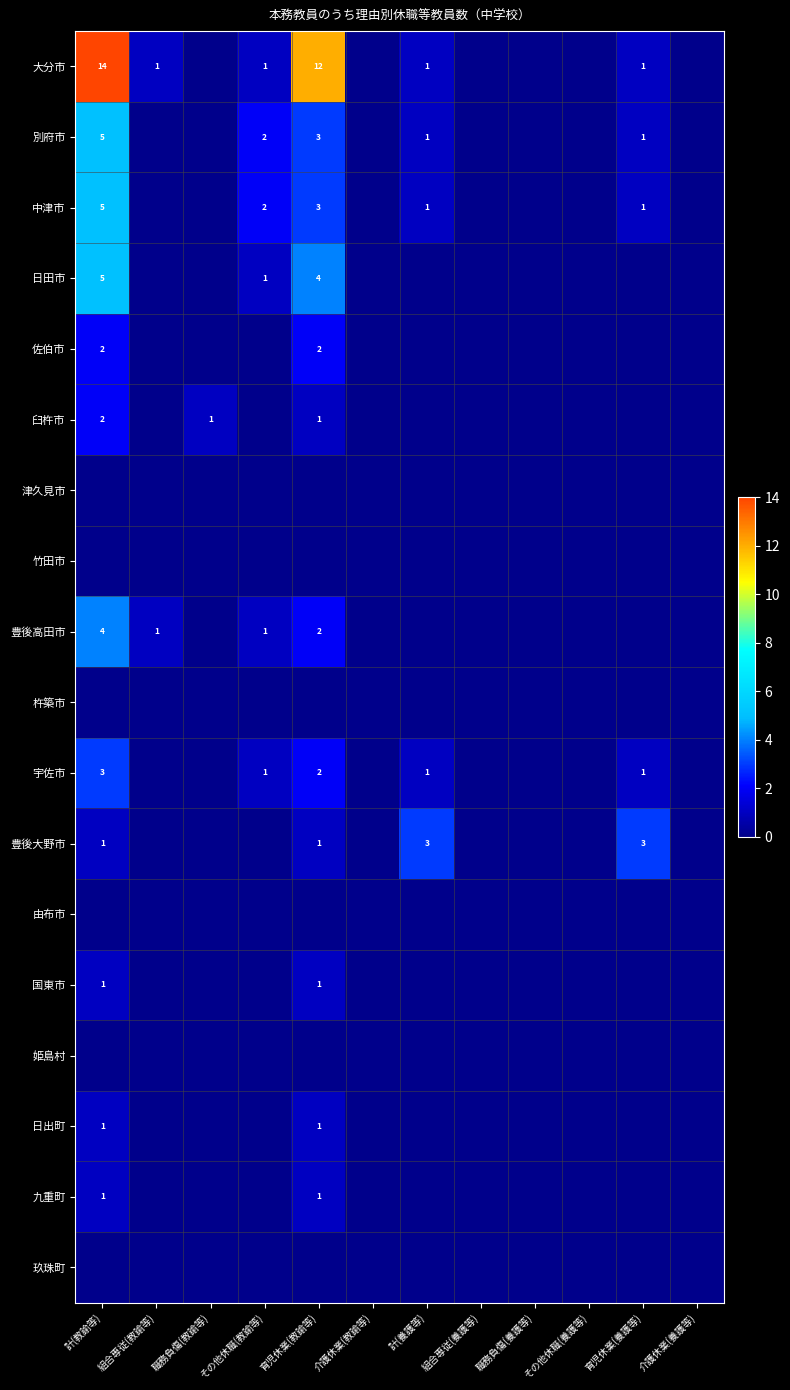

Which has a higher value, 育児休業(養護等) or 介護休業(養護等)?

育児休業(養護等)